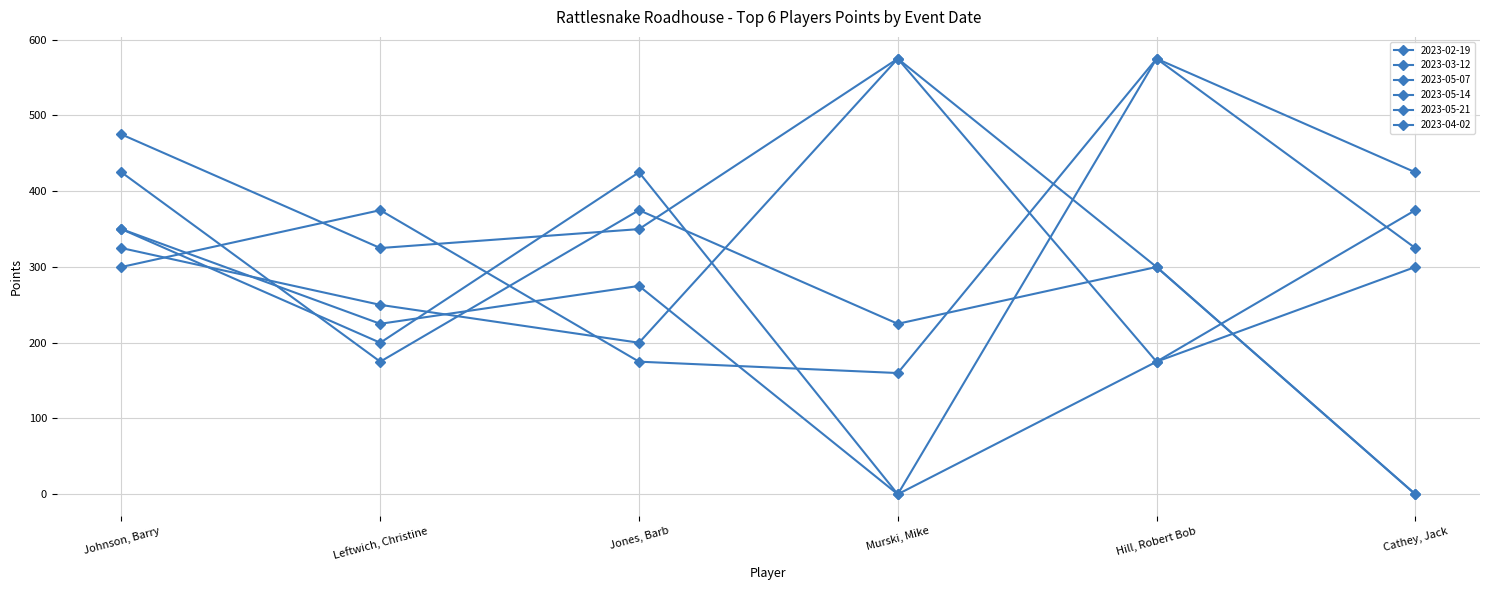

Rank the series at Leftwich, Christine from lowest to highest value.

2023-05-14, 2023-05-21, 2023-02-19, 2023-03-12, 2023-04-02, 2023-05-07